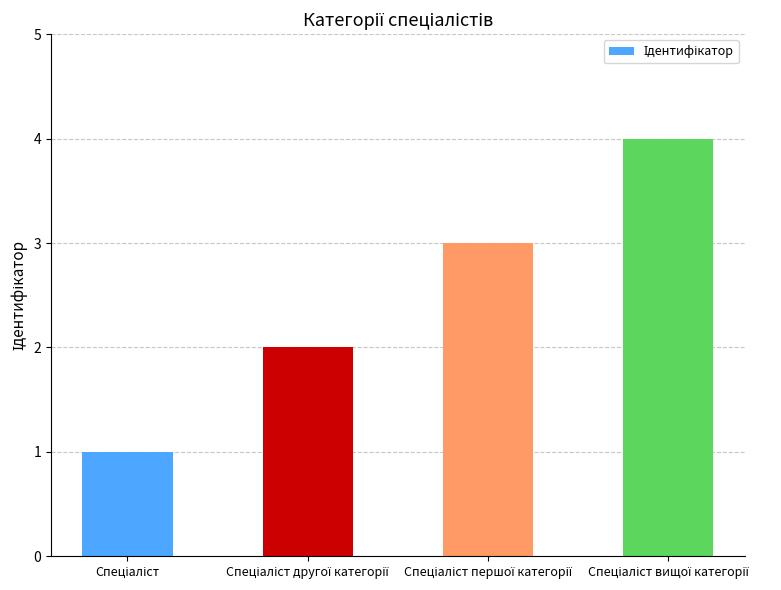

What is the maximum value shown in the chart?

4